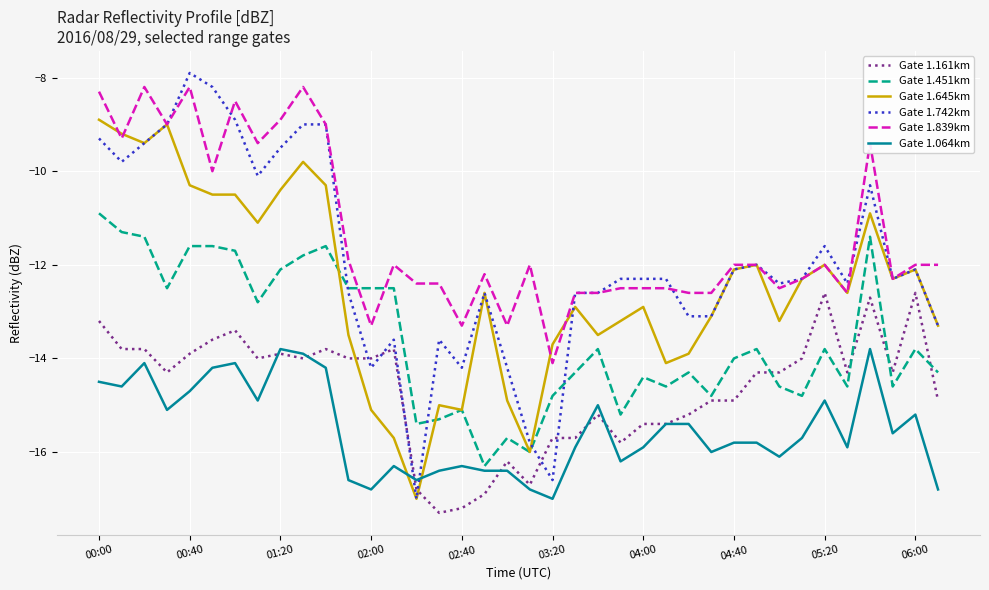

Which series has the largest total across all categories?

Gate 1.839km